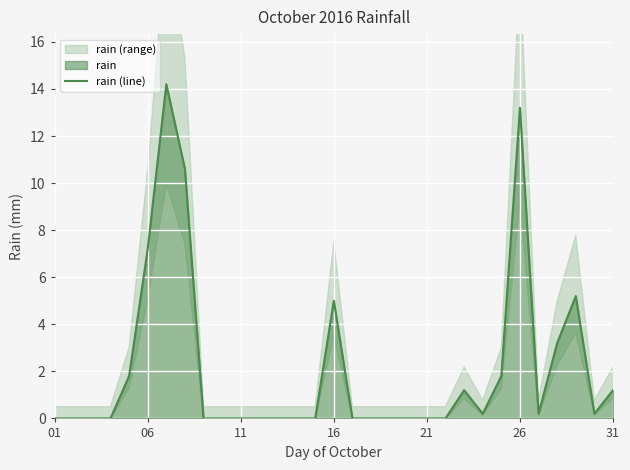

How many points are higher than both their immediate neighbors (excluding endpoints)?

5